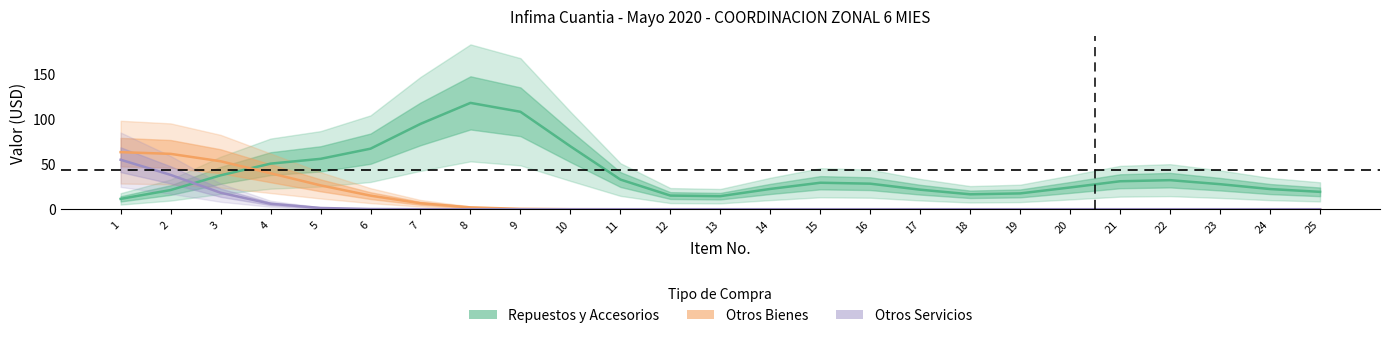

True or false: Otros Servicios and Otros Bienes cross at least once.

False